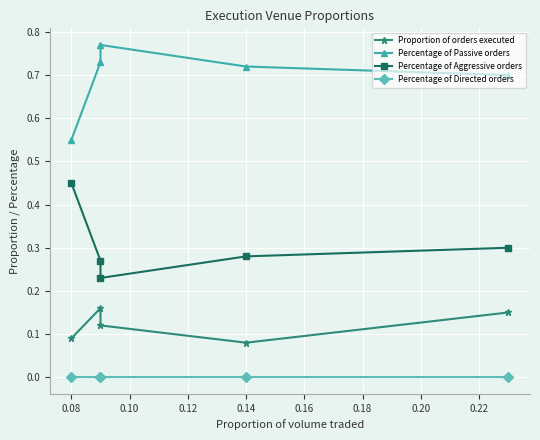

What is the value of the Proportion of orders executed point at the 5th from the left?

0.1